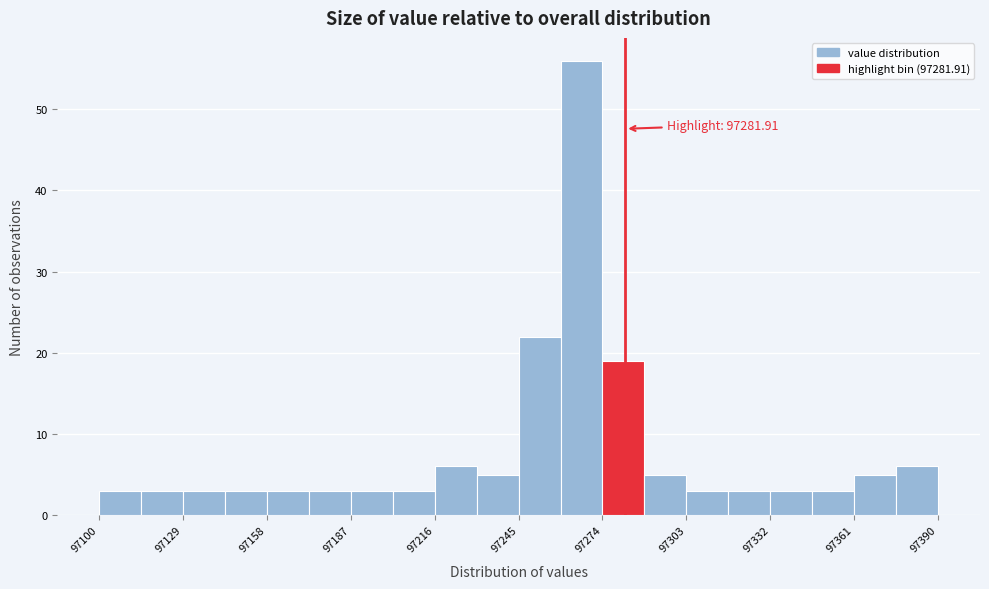

Read against the x-axis, roughly where is the centre of the tallest bar?

97265